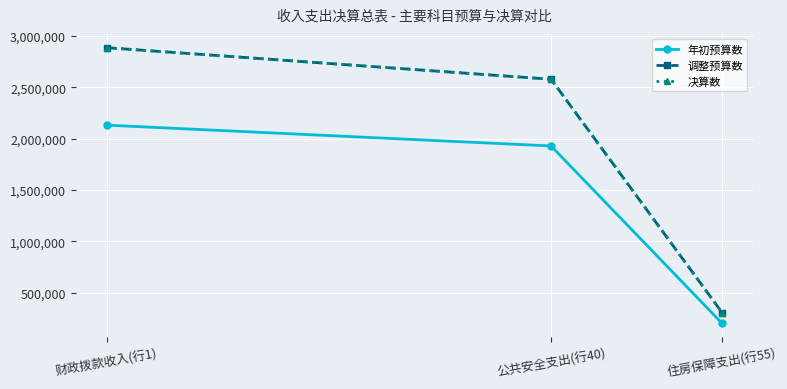

True or false: 决算数 has a value of 471414.7 at 住房保障支出(行55).

False